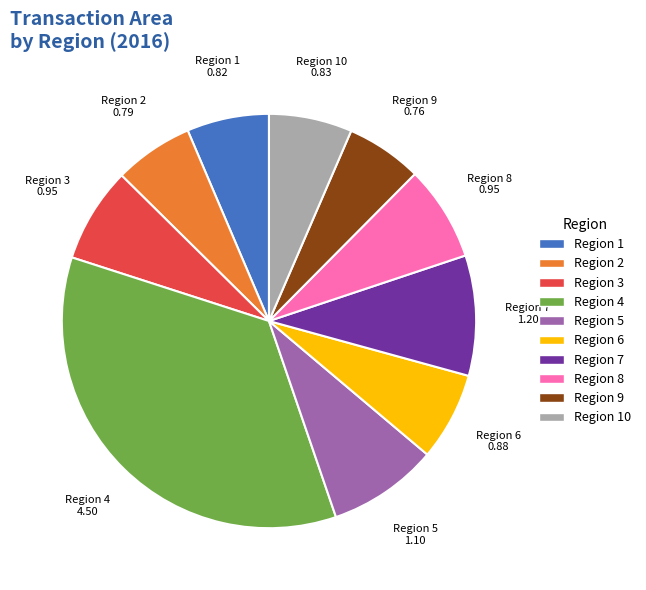

Is there any slice that represents more than half of the pie?

No